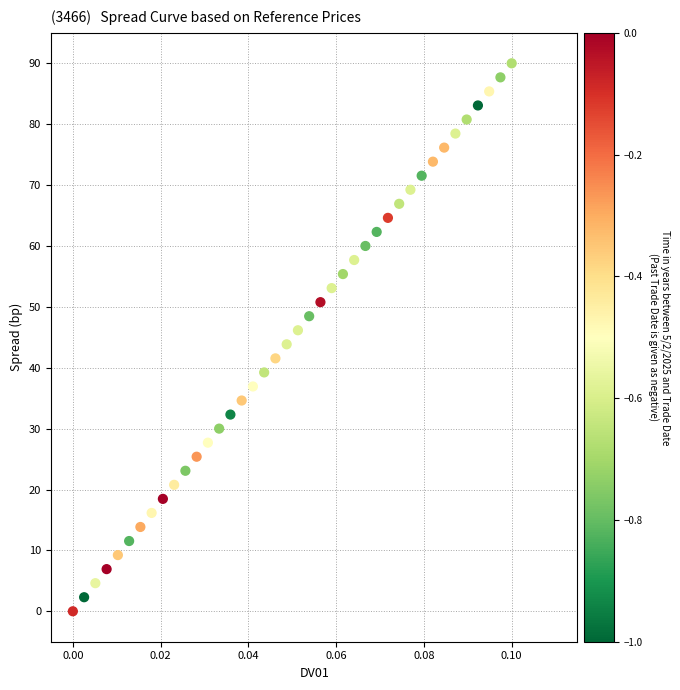

What is the range of Y values (max minus min)?

90.0